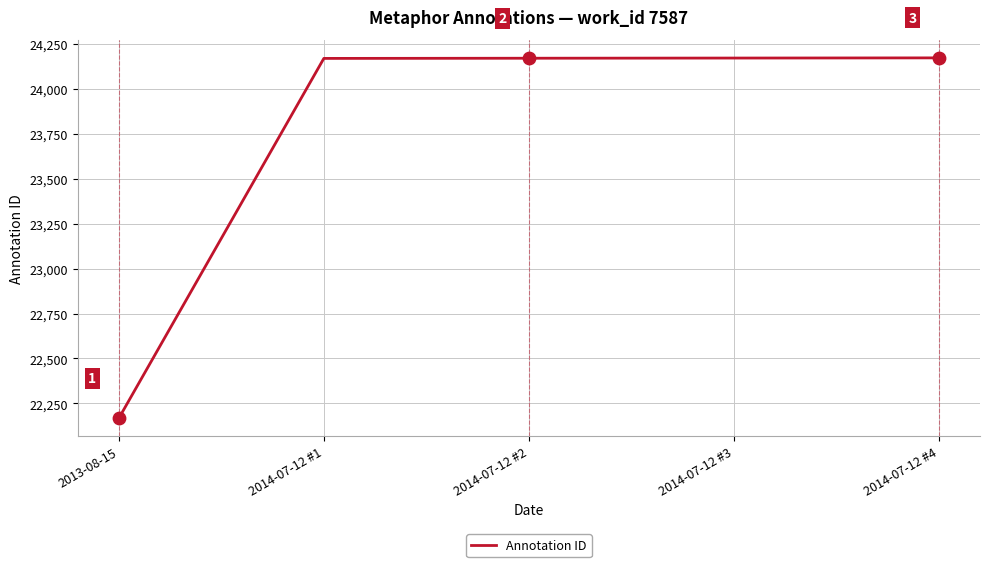

Between 2014-07-12 #4 and 2014-07-12 #2, which is larger?

2014-07-12 #4